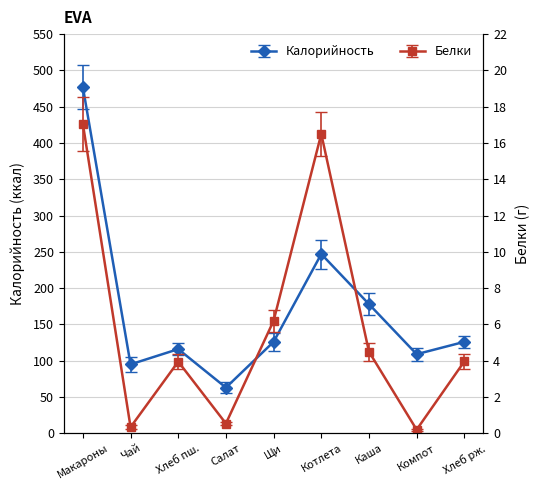

Is this an area chart (filled region under the line)?

No